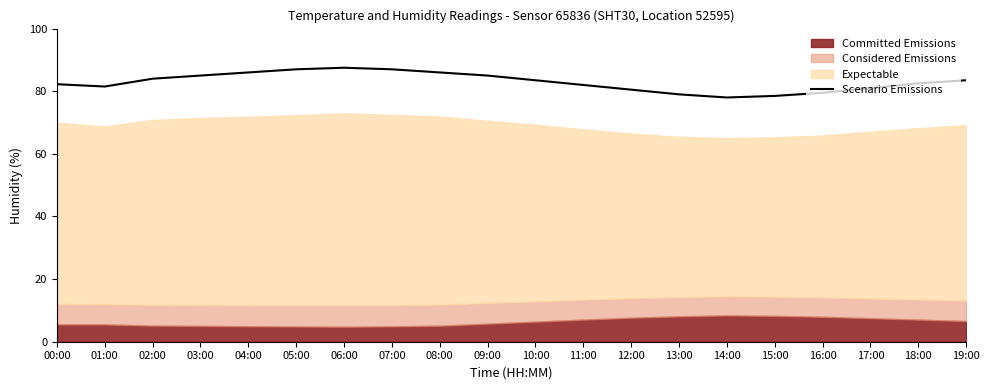

Rank the categories by value from lowest to highest.

14:00, 15:00, 13:00, 16:00, 12:00, 17:00, 01:00, 11:00, 00:00, 18:00, 10:00, 19:00, 02:00, 03:00, 09:00, 04:00, 08:00, 05:00, 07:00, 06:00